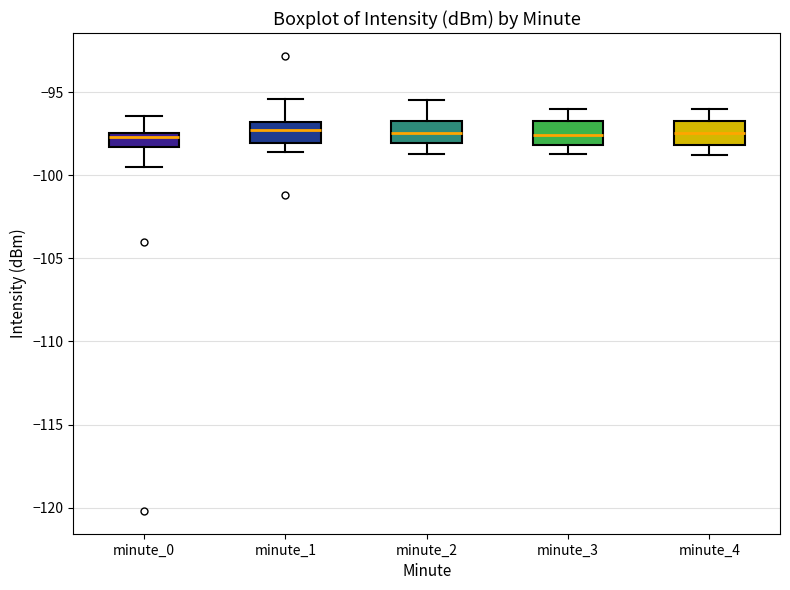

Where is the upper edge of the box for minute_0 on the y-axis? The values are not printed on the chart, so give them approximately, as read against the axis.

-97.5